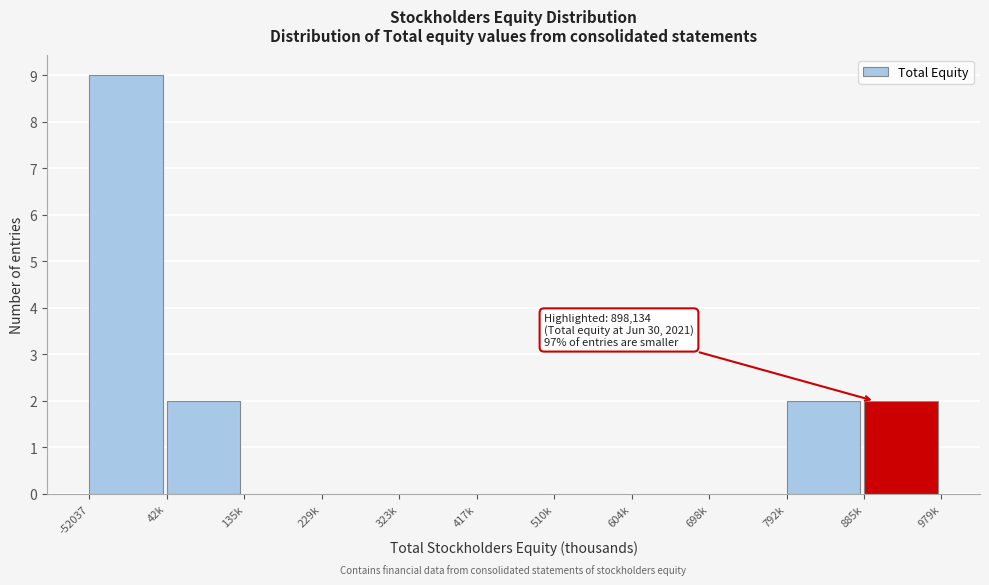

Reading left to right, transcribe all the data shown in this chart.

-52037=9	42k=2	135k=0	229k=0	323k=0	417k=0	510k=0	604k=0	698k=0	792k=2	885k=2